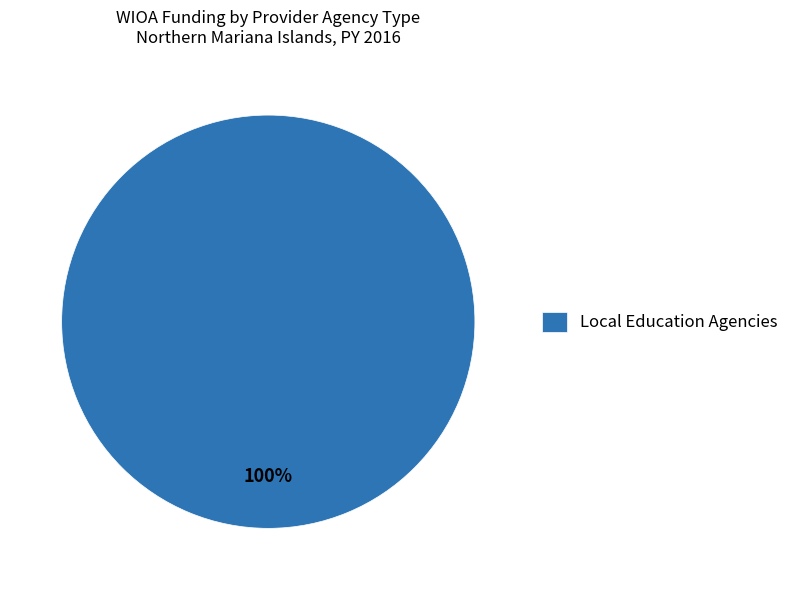

Rank the categories by value from lowest to highest.

Local Education Agencies